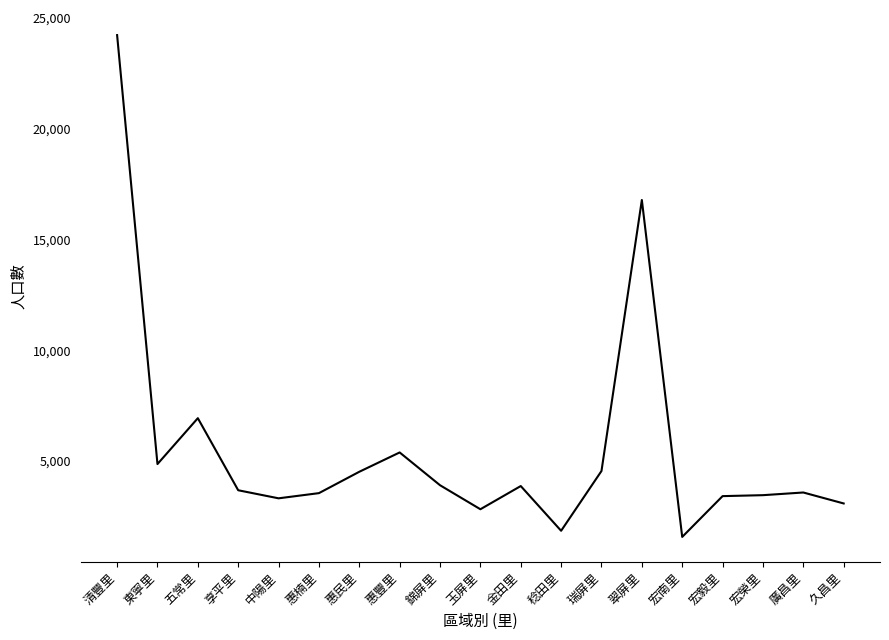

Count the number of data series in this chart.

1